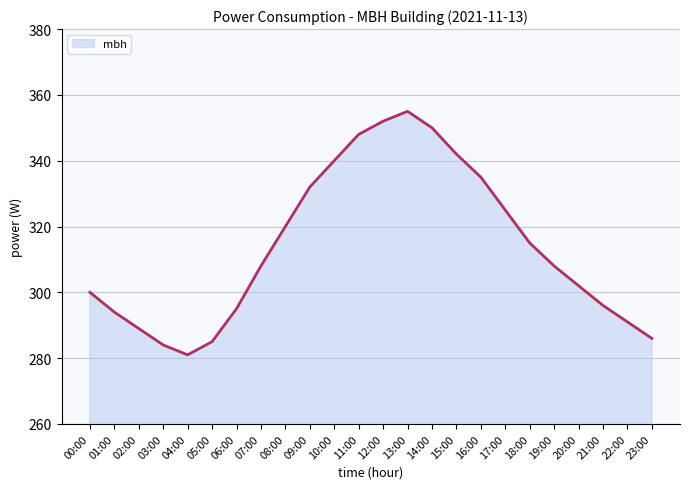

What is the ratio of the value at 05:00 to the value at 03:00?

1.0